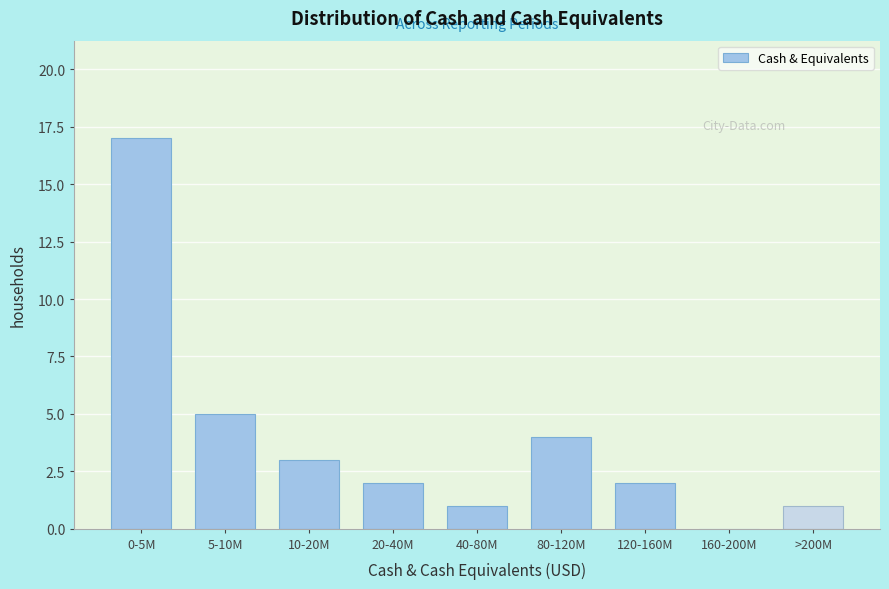

Reading left to right, extract all data points from this chart.

0-5M=17	5-10M=5	10-20M=3	20-40M=2	40-80M=1	80-120M=4	120-160M=2	160-200M=0	>200M=1